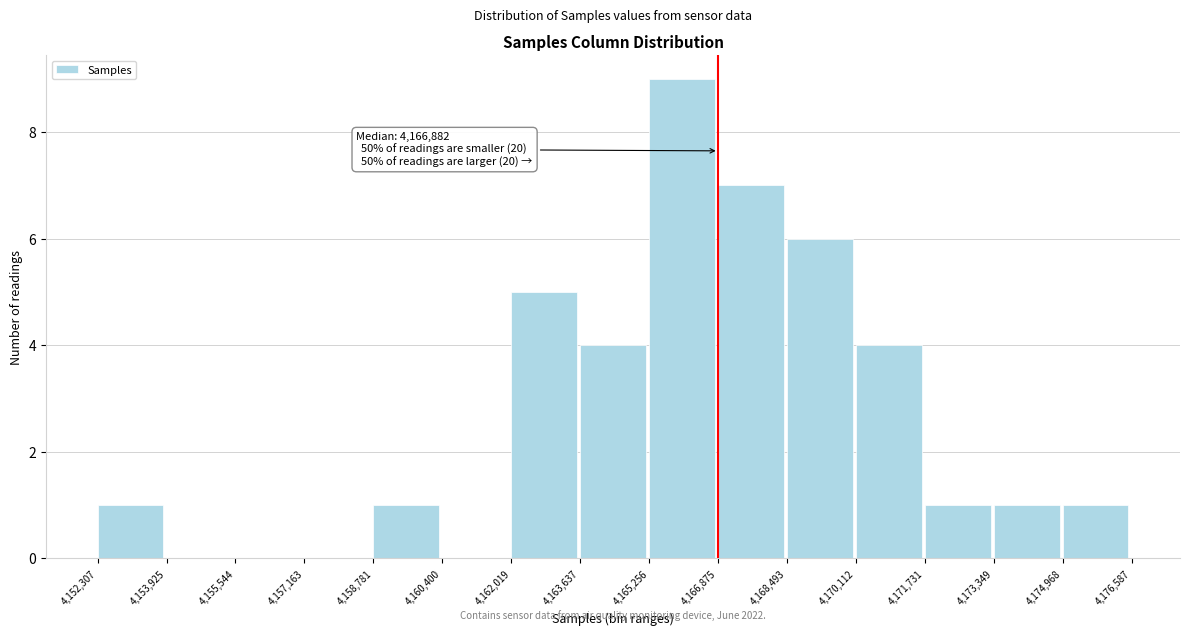

Which range on the x-axis has the tallest bar?

4,165,256 to 4,166,875